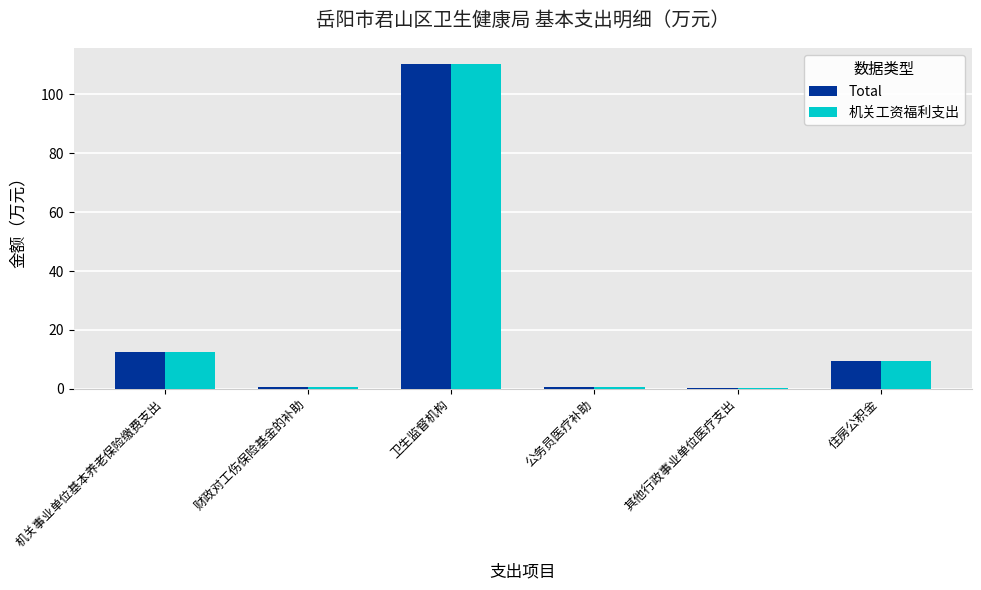

At which label is 机关工资福利支出 closest to 55?

机关事业单位基本养老保险缴费支出